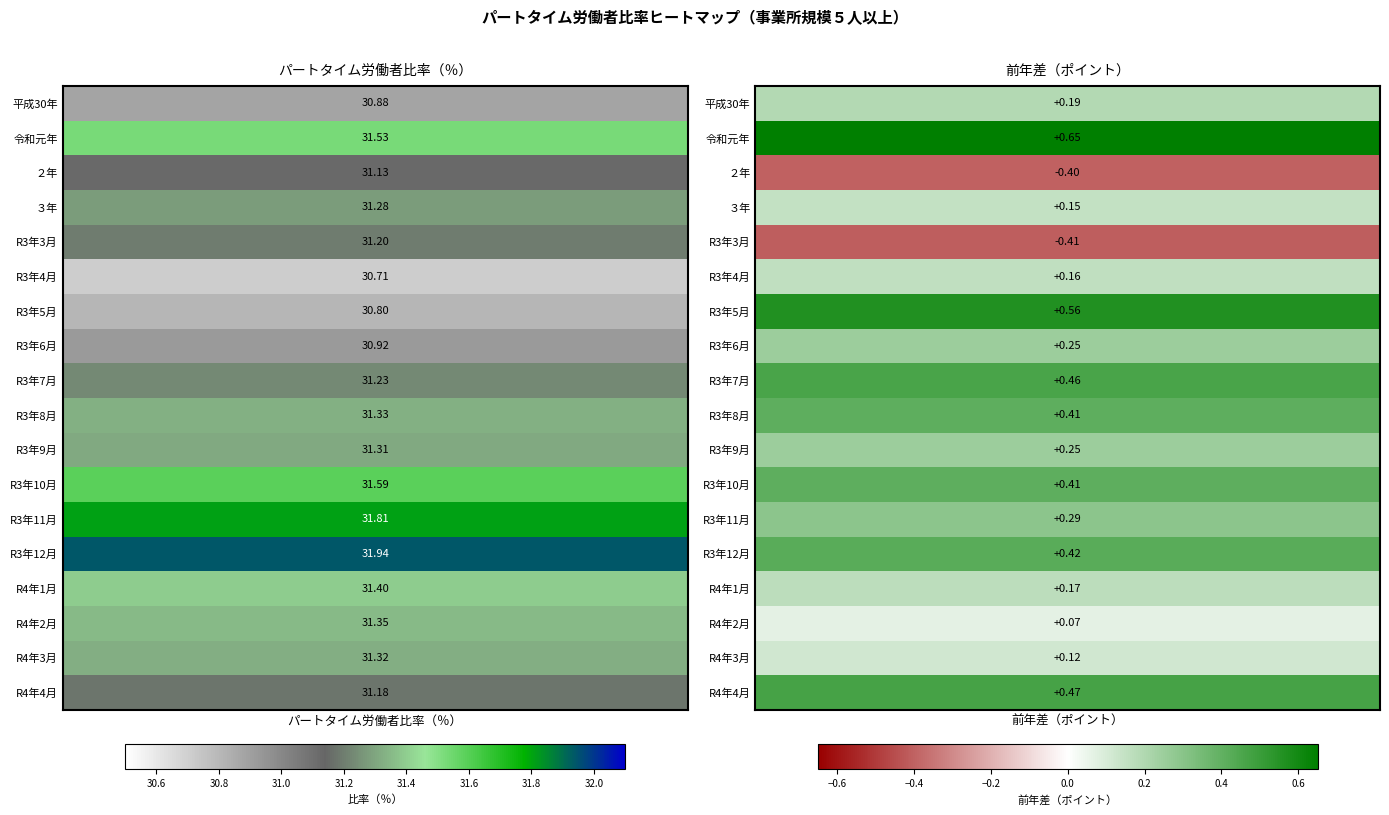

Reading left to right, extract all data points from this chart.

平成30年: 30.9	0.2
令和元年: 31.5	0.7
２年: 31.1	-0.4
３年: 31.3	0.1
R3年3月: 31.2	-0.4
R3年4月: 30.7	0.2
R3年5月: 30.8	0.6
R3年6月: 30.9	0.2
R3年7月: 31.2	0.5
R3年8月: 31.3	0.4
R3年9月: 31.3	0.2
R3年10月: 31.6	0.4
R3年11月: 31.8	0.3
R3年12月: 31.9	0.4
R4年1月: 31.4	0.2
R4年2月: 31.4	0.1
R4年3月: 31.3	0.1
R4年4月: 31.2	0.5